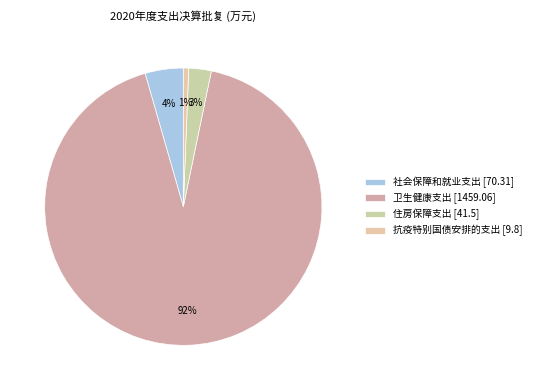

Combined, what portion of the pie is 住房保障支出 [41.5] and 抗疫特别国债安排的支出 [9.8]?

3.2%